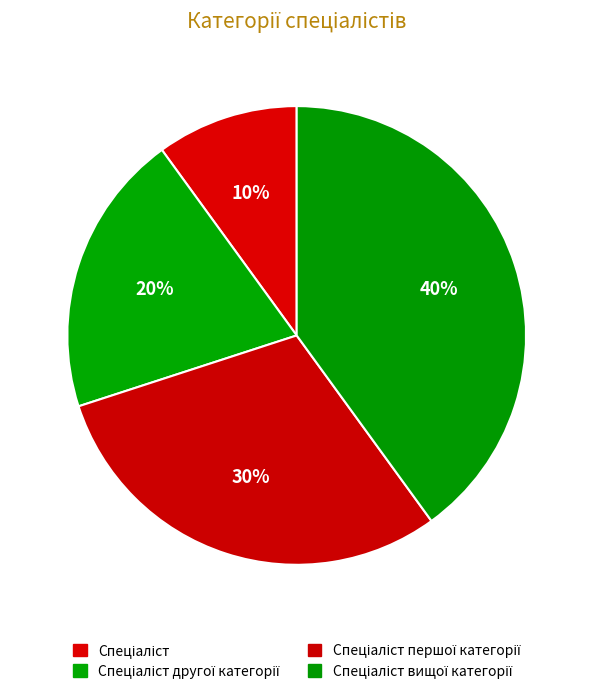

How many segments does this pie chart have?

4